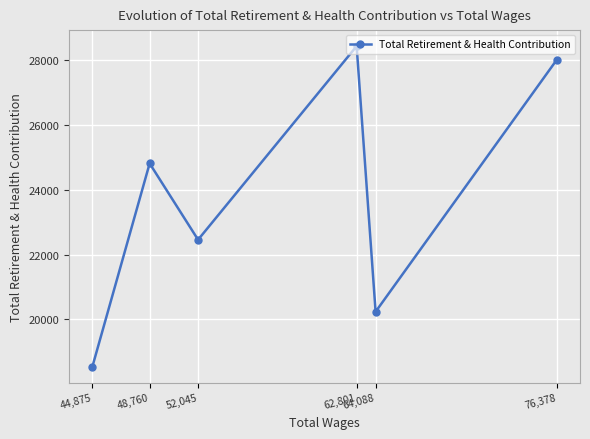

Reading left to right, list all the values displayed in this chart.

44,875=18542	48,760=24818	52,045=22462	62,801=28440	64,088=20239	76,378=28019